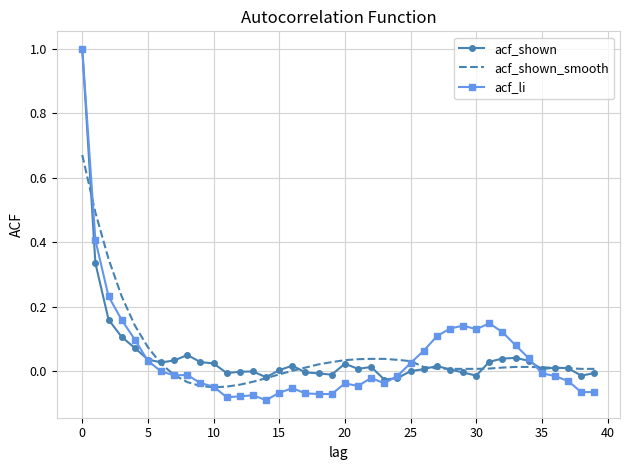

What is the greatest value displayed?

1.0